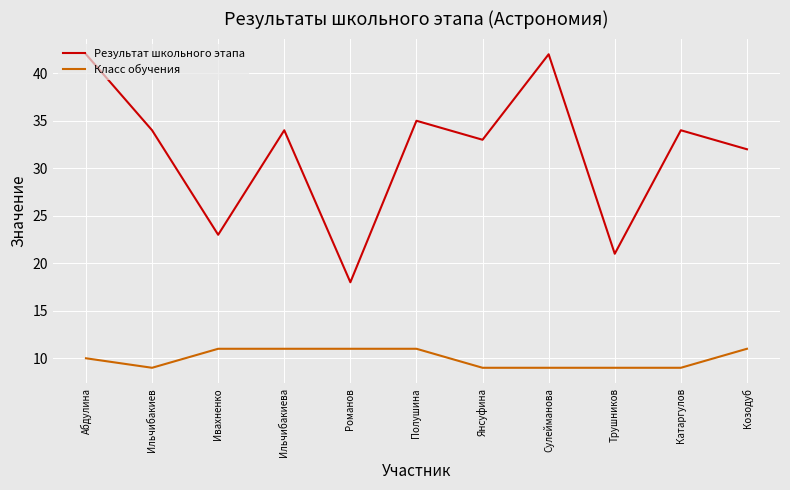

List the series in order of their peak value, lowest first.

Класс обучения, Результат школьного этапа